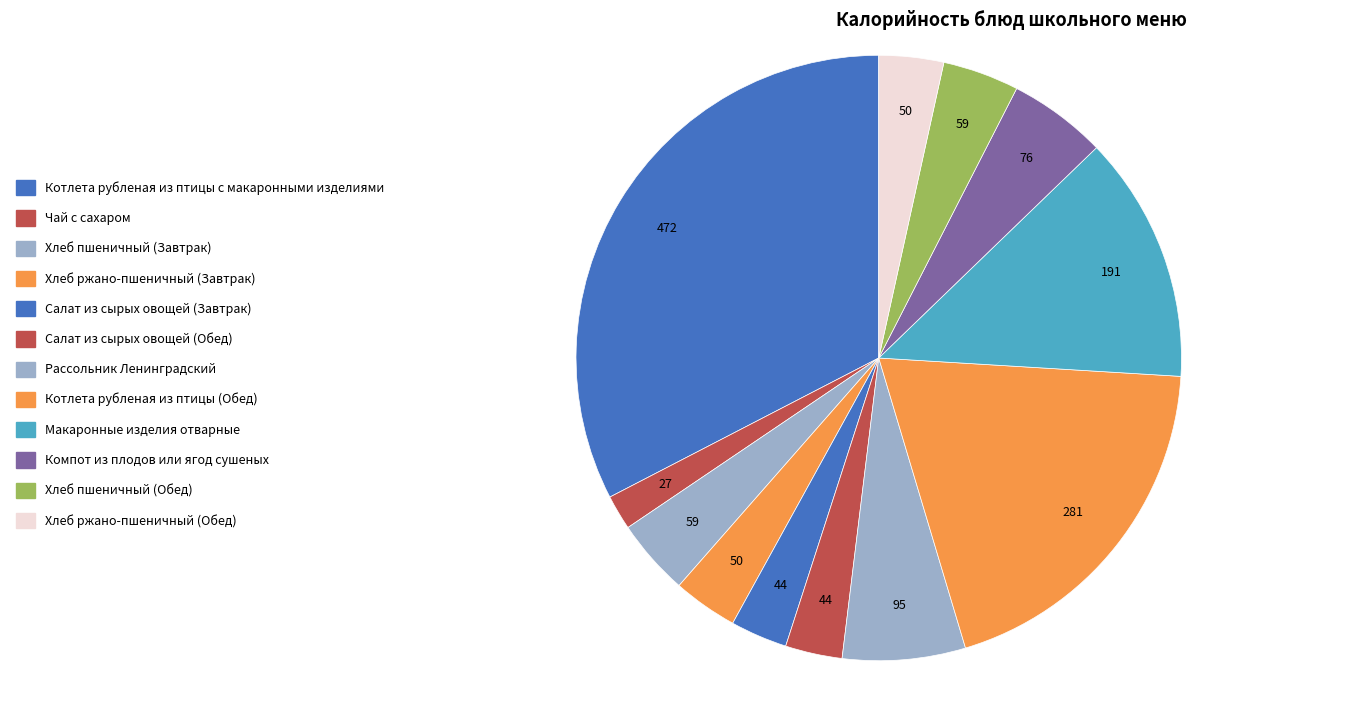

What percentage is the Макаронные изделия отварные slice, to the nearest percent?

13%